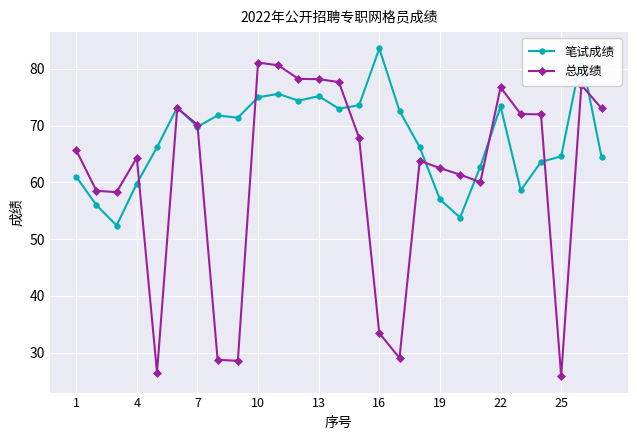

Rank the series by their maximum value, from highest to lowest.

笔试成绩, 总成绩